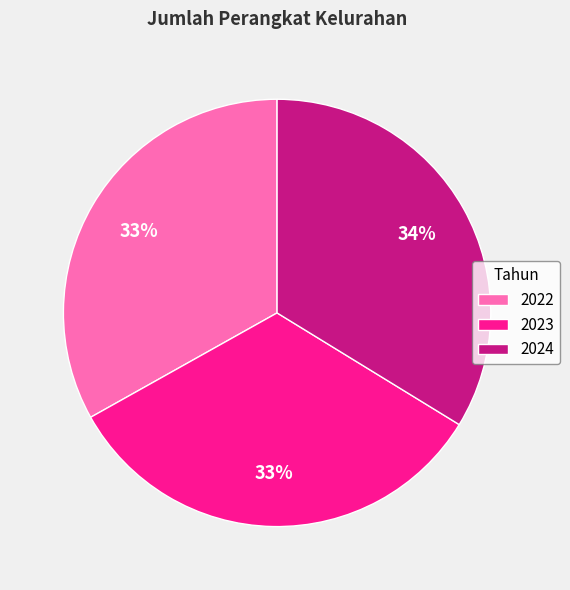

To the nearest percent, what portion does 2023 represent?

33%